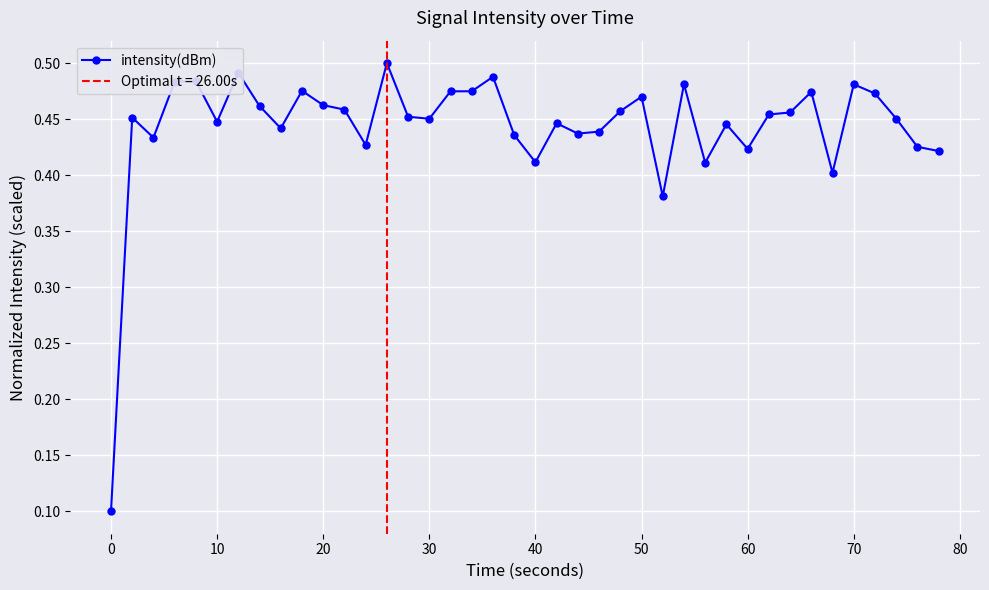

What is the difference between the maximum and minimum values?

0.4